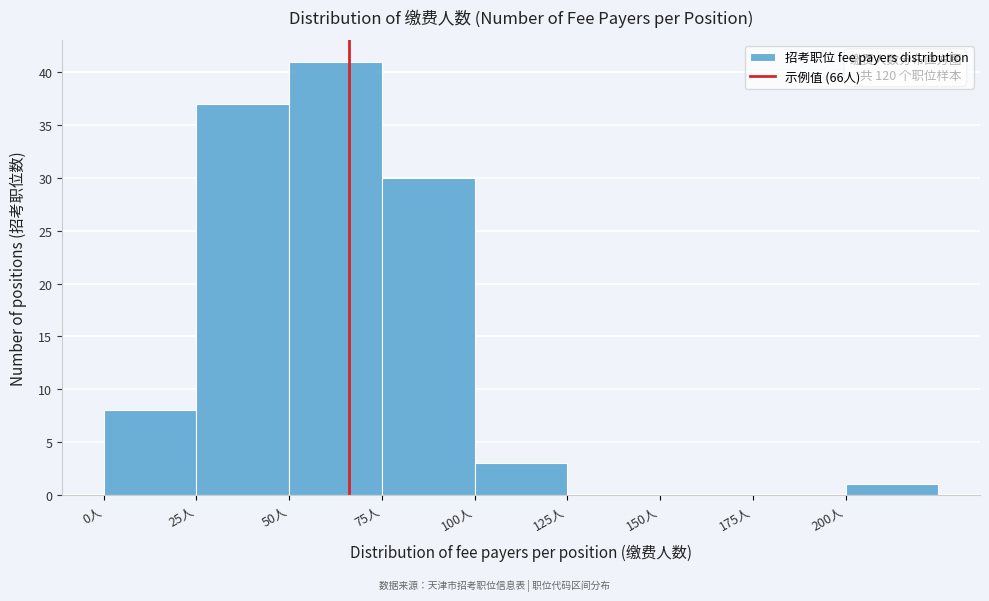

Which range on the x-axis has the tallest bar?

50 to 75